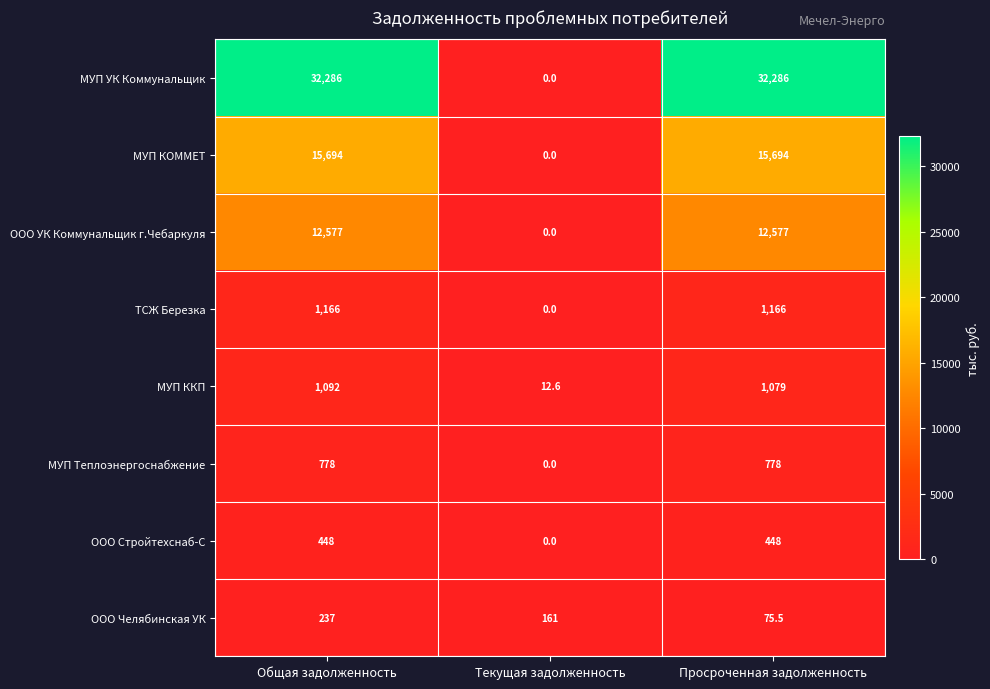

The value of ООО Челябинская УК at Текущая задолженность is 161.0. True or false?

True